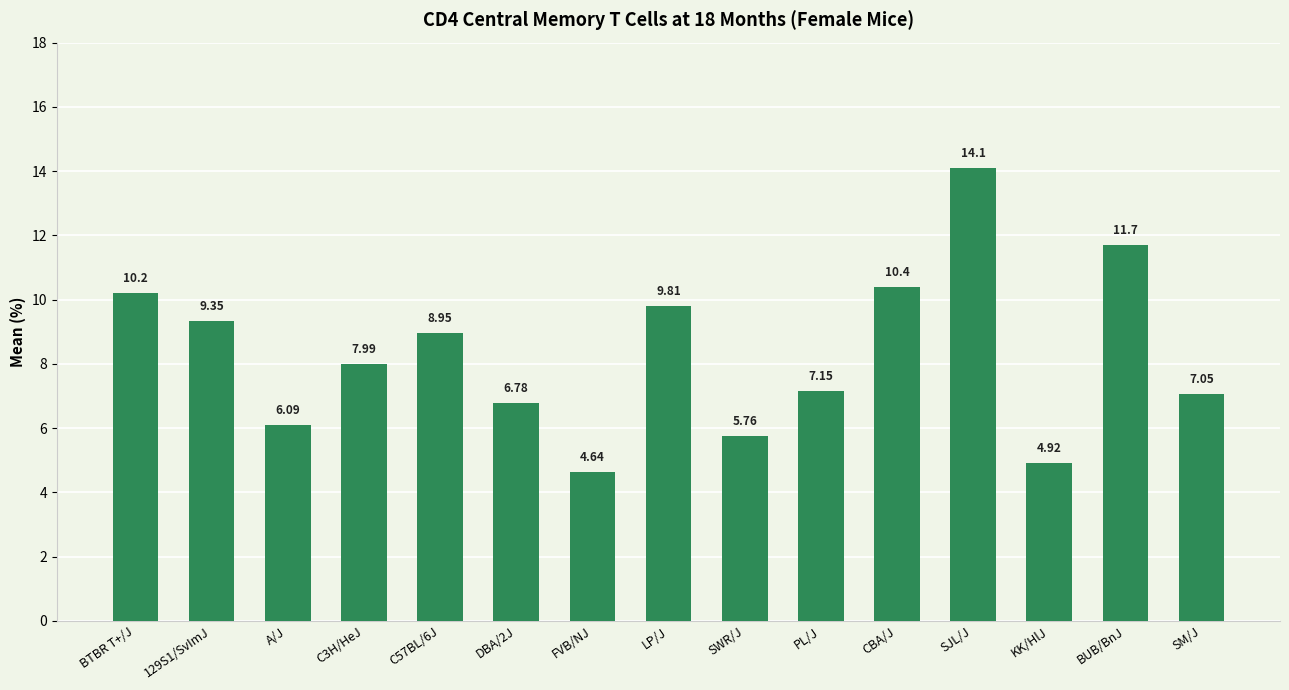

What is the label of the 12th bar from the left?

SJL/J